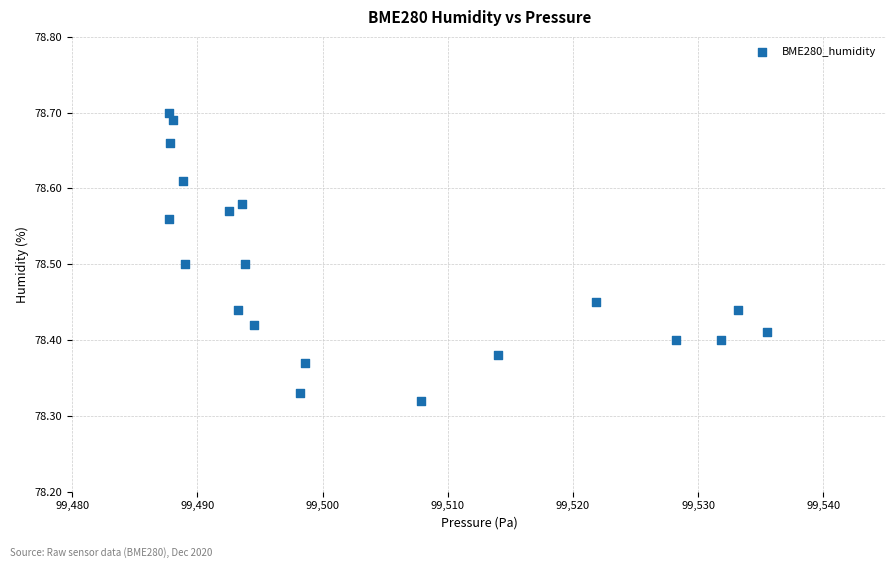

What is the range of X values (max minus min)?

47.8